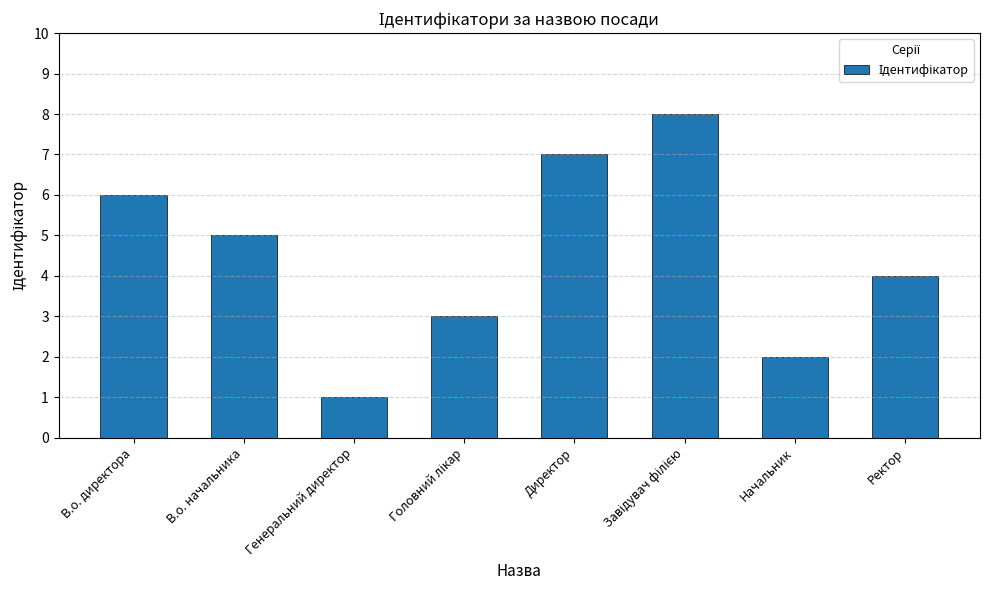

What is the difference between the maximum and second lowest values?

6